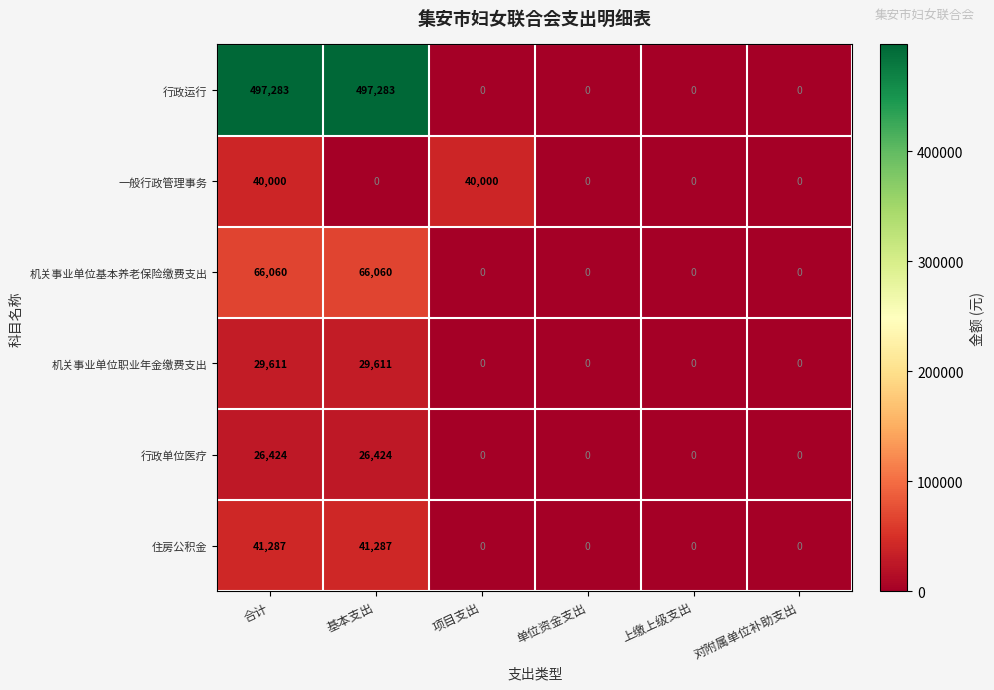

True or false: 住房公积金 has a value of 41287 at 基本支出.

True